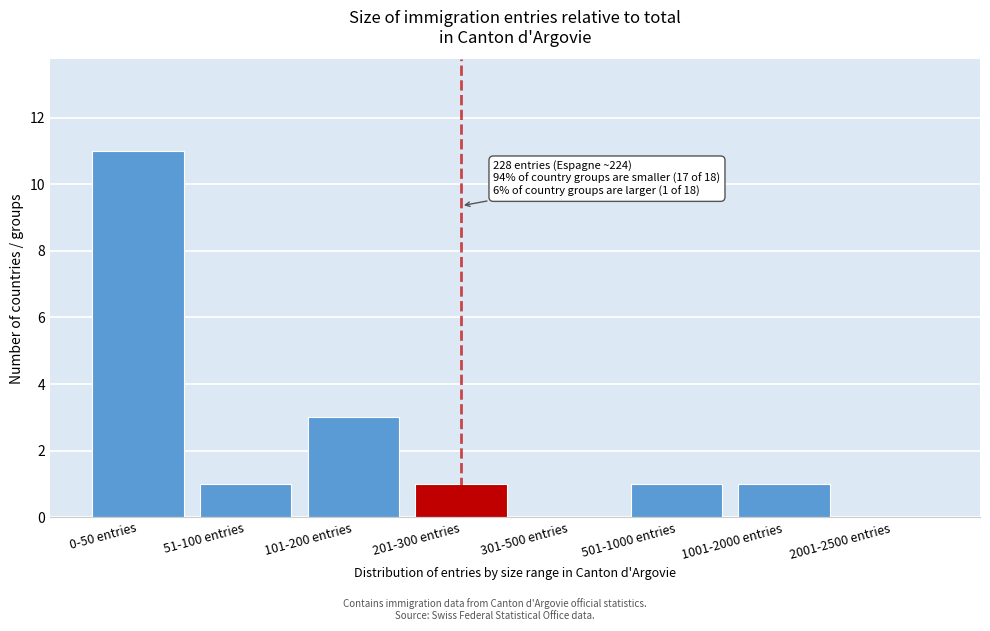

Reading left to right, what are all the values shown in this chart?

0-50 entries=11	51-100 entries=1	101-200 entries=3	201-300 entries=1	301-500 entries=0	501-1000 entries=1	1001-2000 entries=1	2001-2500 entries=0